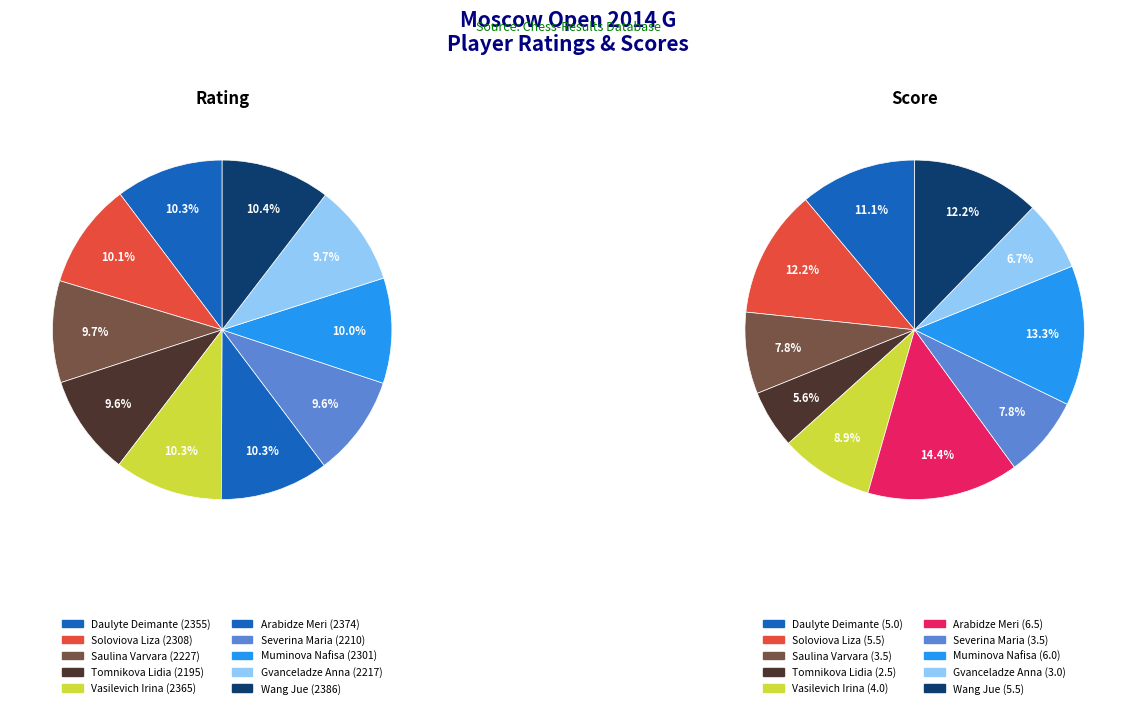

Which series changed the most between Vasilevich Irina and Arabidze Meri?

Rating